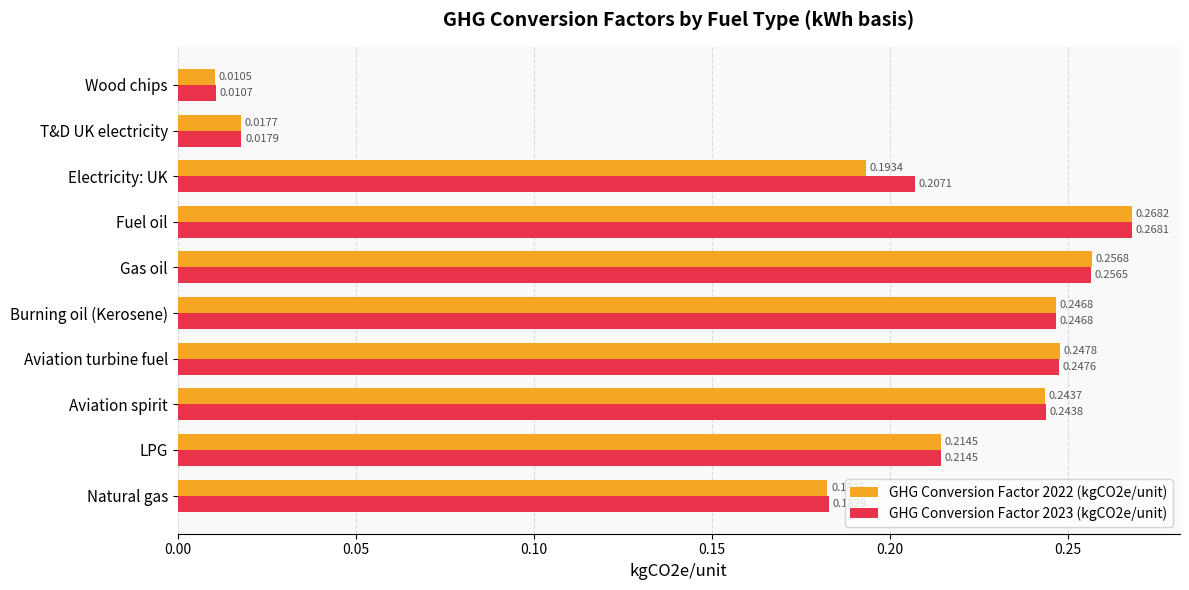

Which category has the lowest value across all series?

Wood chips